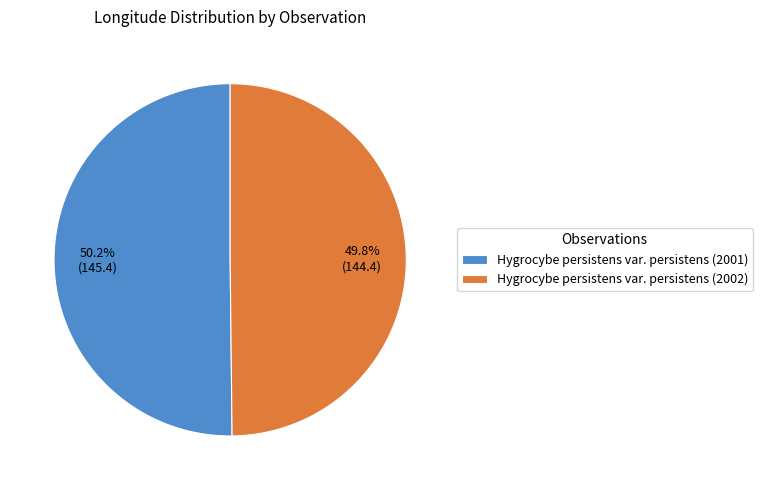

What percentage is the Hygrocybe persistens var. persistens (2002) slice, to the nearest percent?

50%